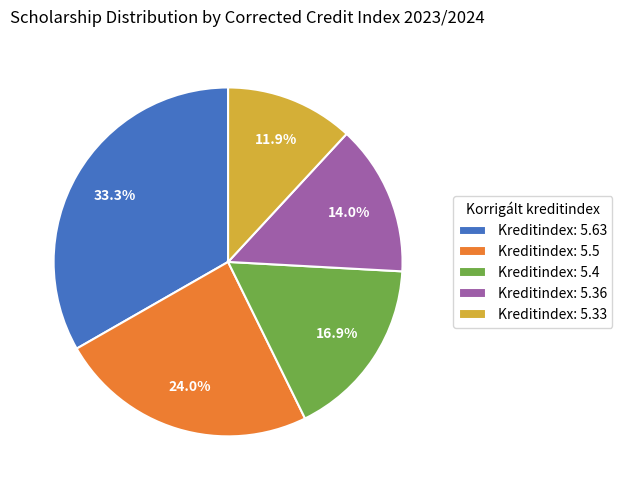

Approximately how many times larger is the value at Kreditindex: 5.33 compared to Kreditindex: 5.4?

0.7